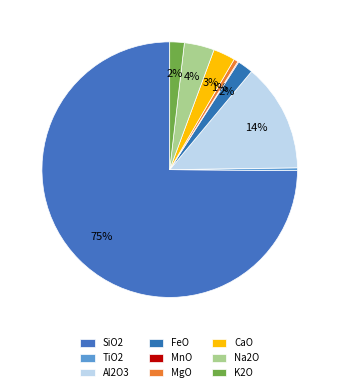

True or false: CaO accounts for 1% of the total.

False